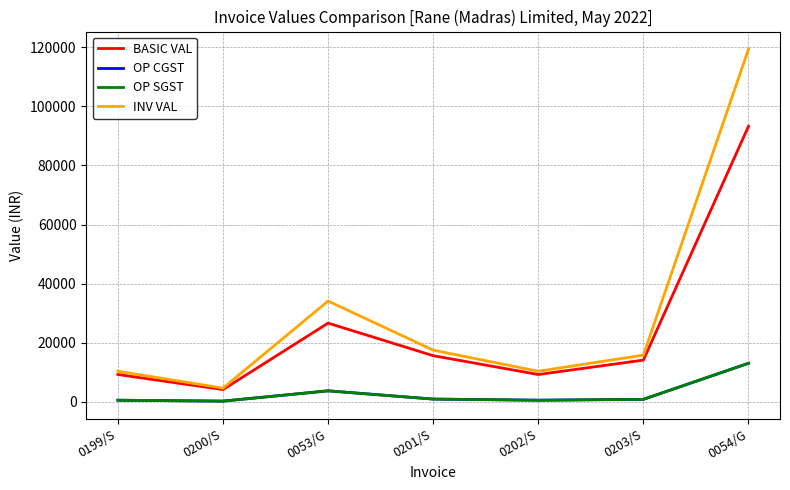

True or false: BASIC VAL has a value of 9250.0 at 0202/S.

True